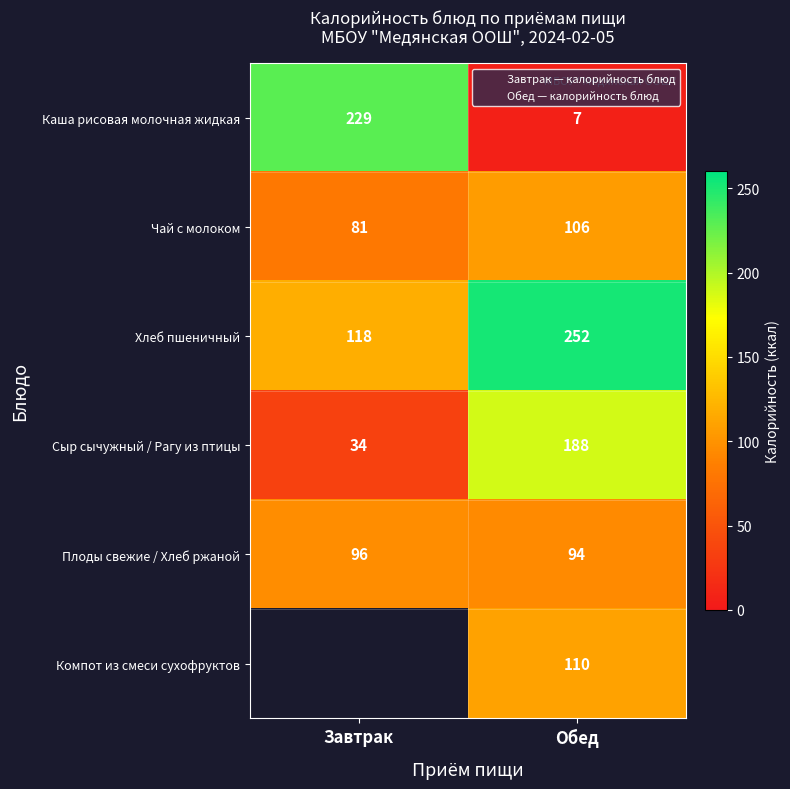

At which category does the chart reach its peak across all series?

Обед